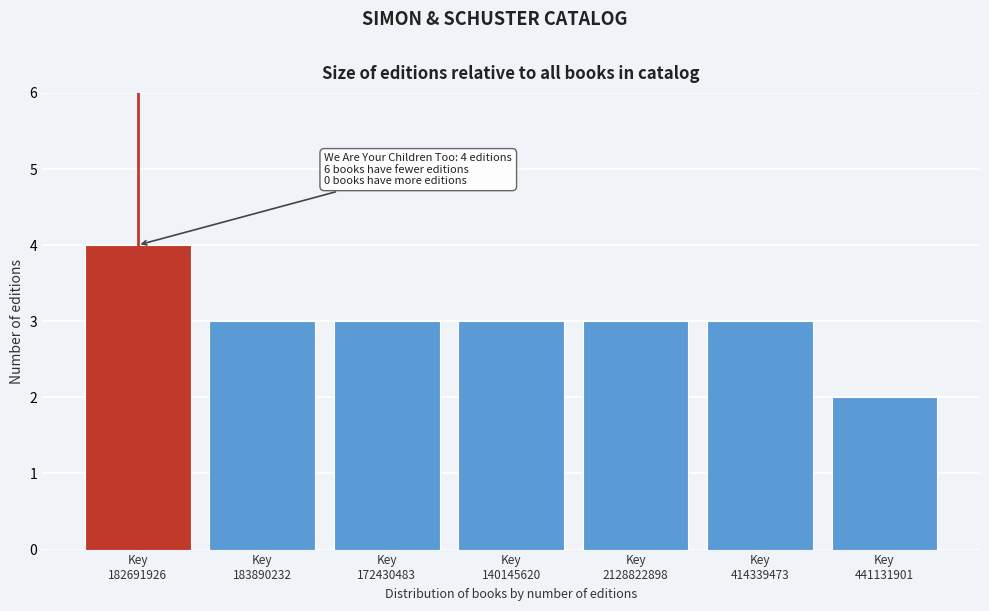

Reading left to right, list all the values displayed in this chart.

4	3	3	3	3	3	2